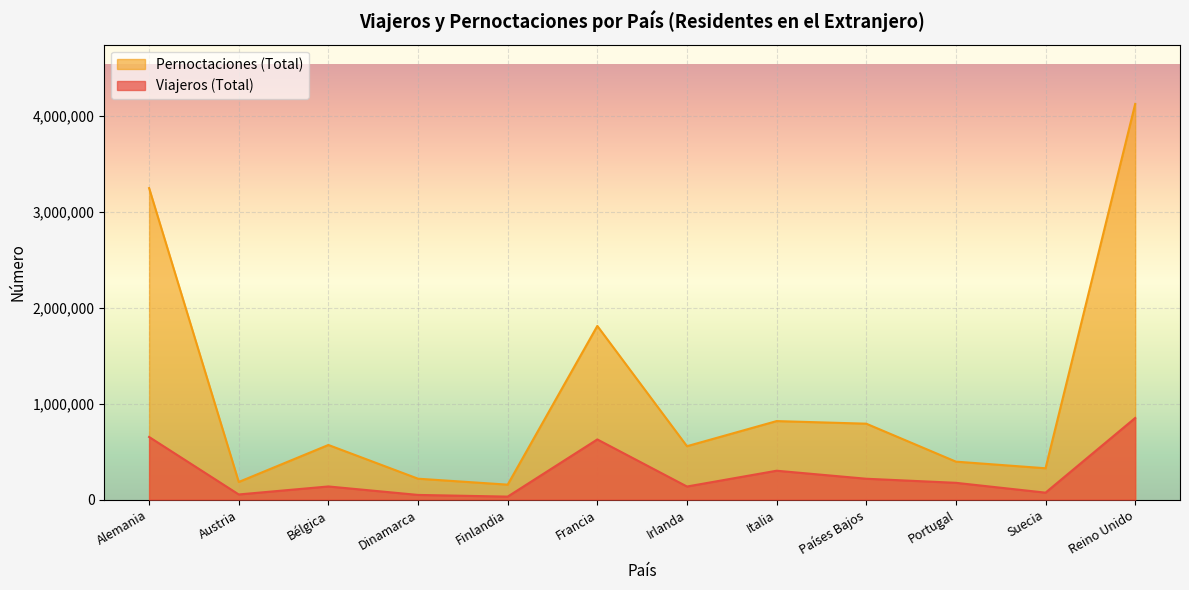

What is the average value of the Pernoctaciones (Total) series?

1100504